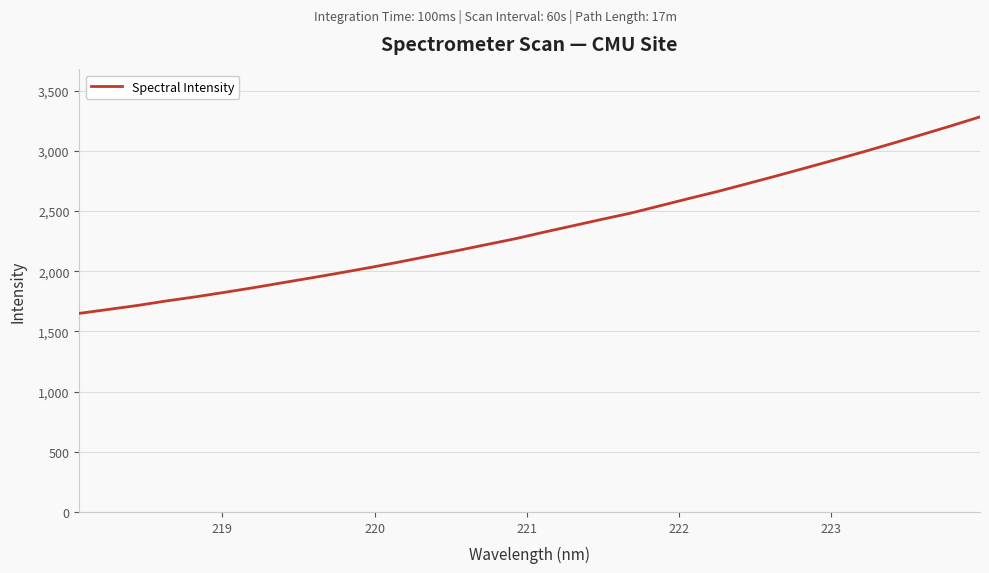

What is the greatest value displayed?

3281.6